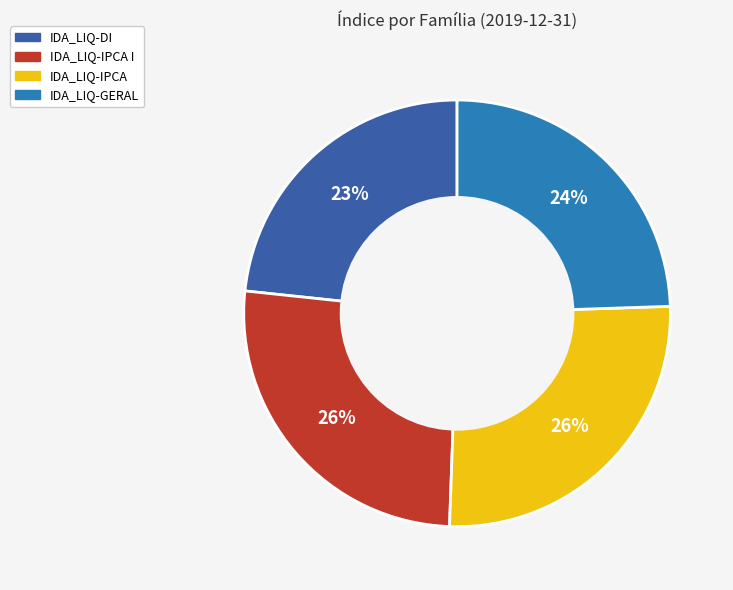

To the nearest percent, what is the difference between the largest and smallest slice percentages?

3%